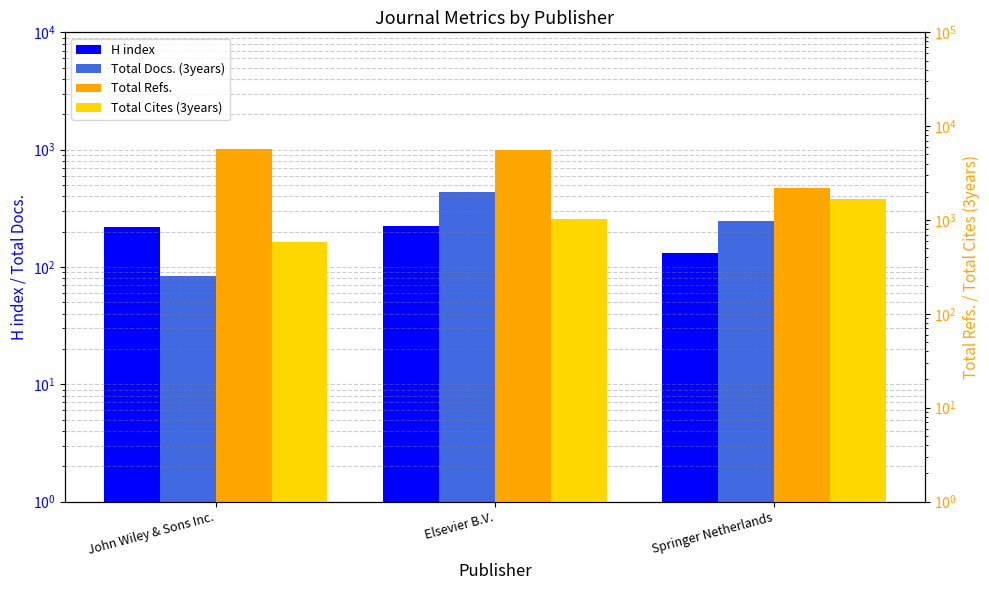

What is the label of the 3rd bar from the right?

John Wiley & Sons Inc.